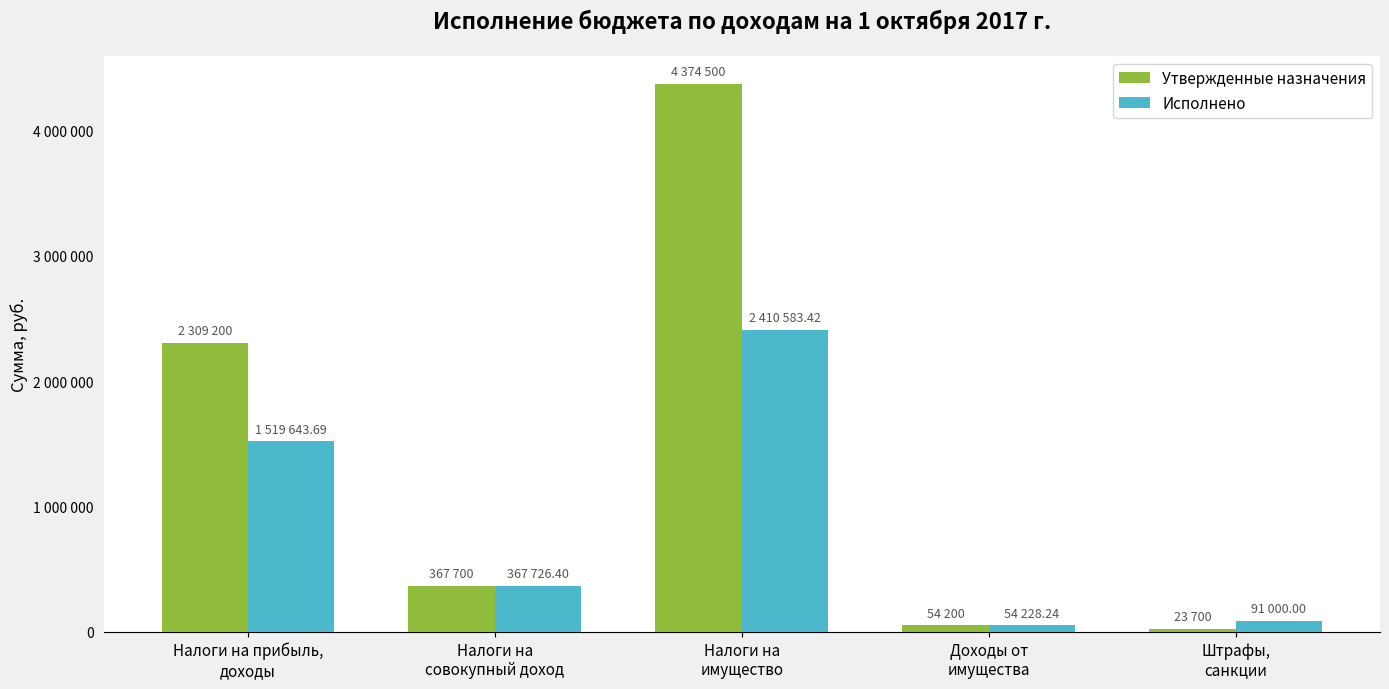

At which label does Исполнено first exceed 367726?

Налоги на прибыль,
доходы